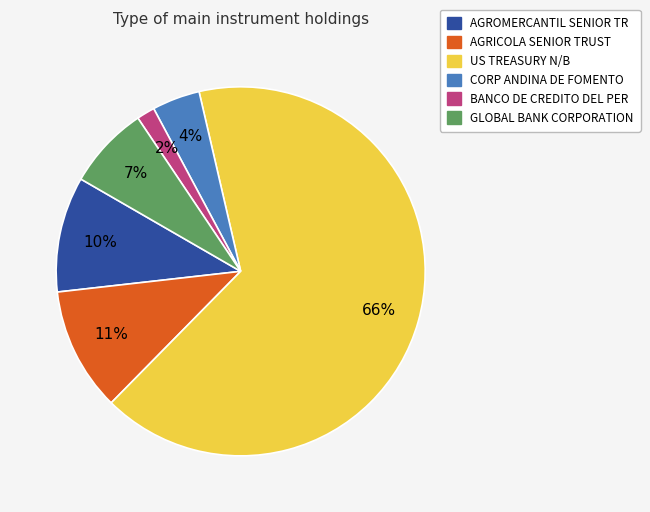

To the nearest percent, what is the difference between the largest and smallest slice percentages?

64%